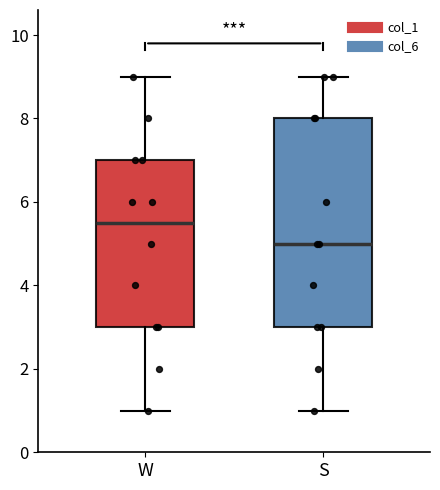

Where does the upper whisker of the box for W end on the y-axis? The values are not printed on the chart, so give them approximately, as read against the axis.

9.0